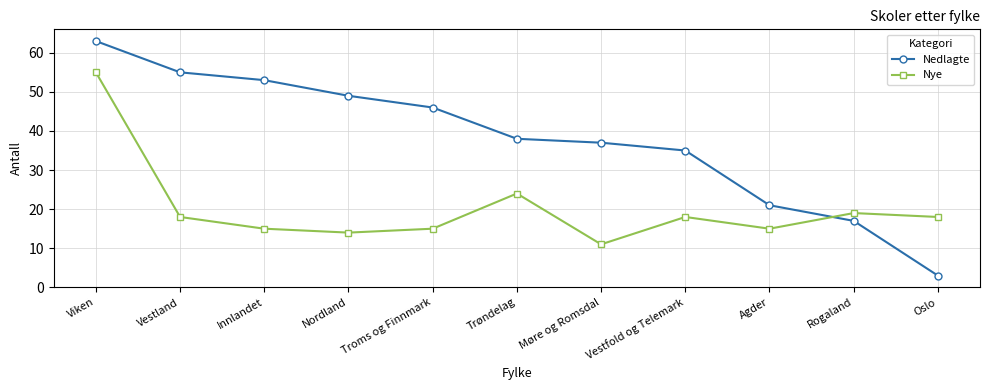

What are all the series names shown in the legend?

Nedlagte, Nye